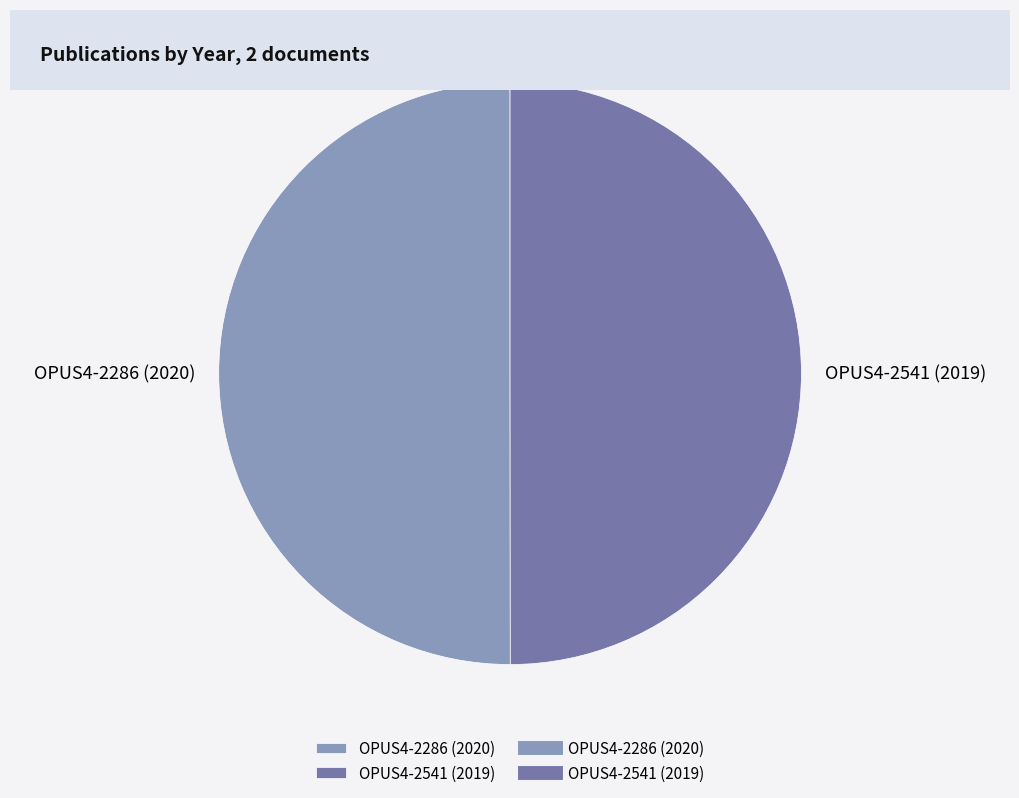

The OPUS4-2286 (2020) slice represents 35% of the pie. True or false?

False